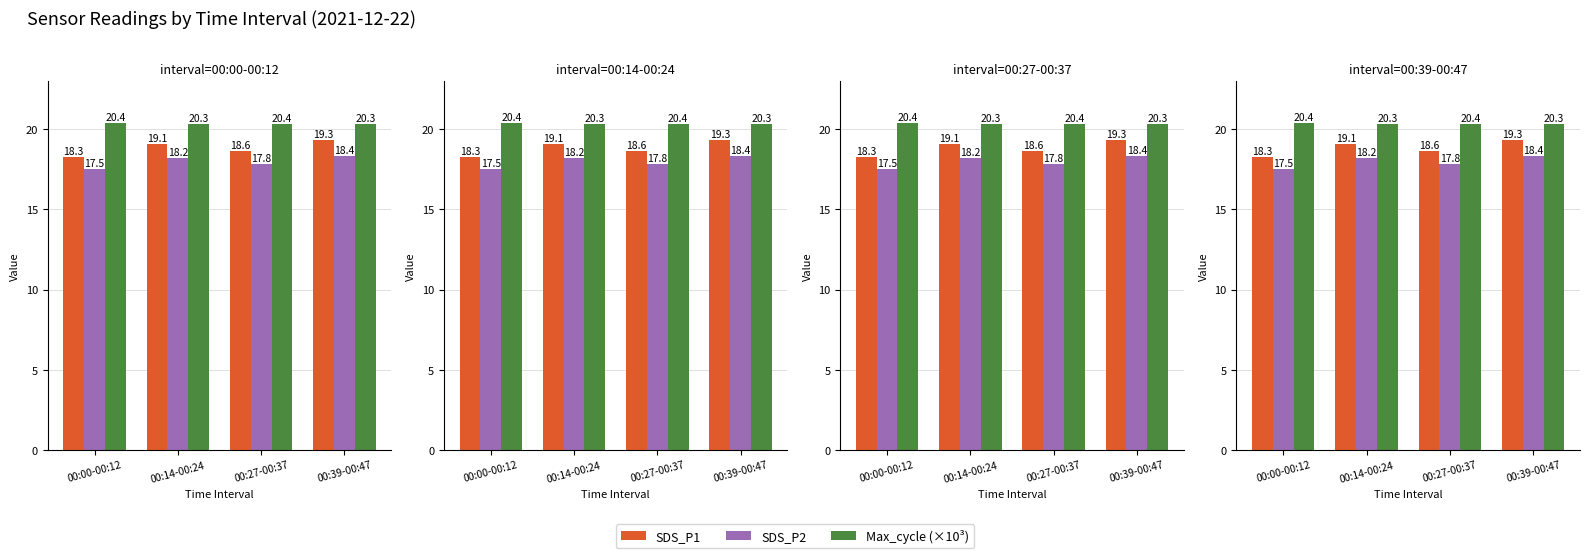

What position from the left is 00:39-00:47?

4